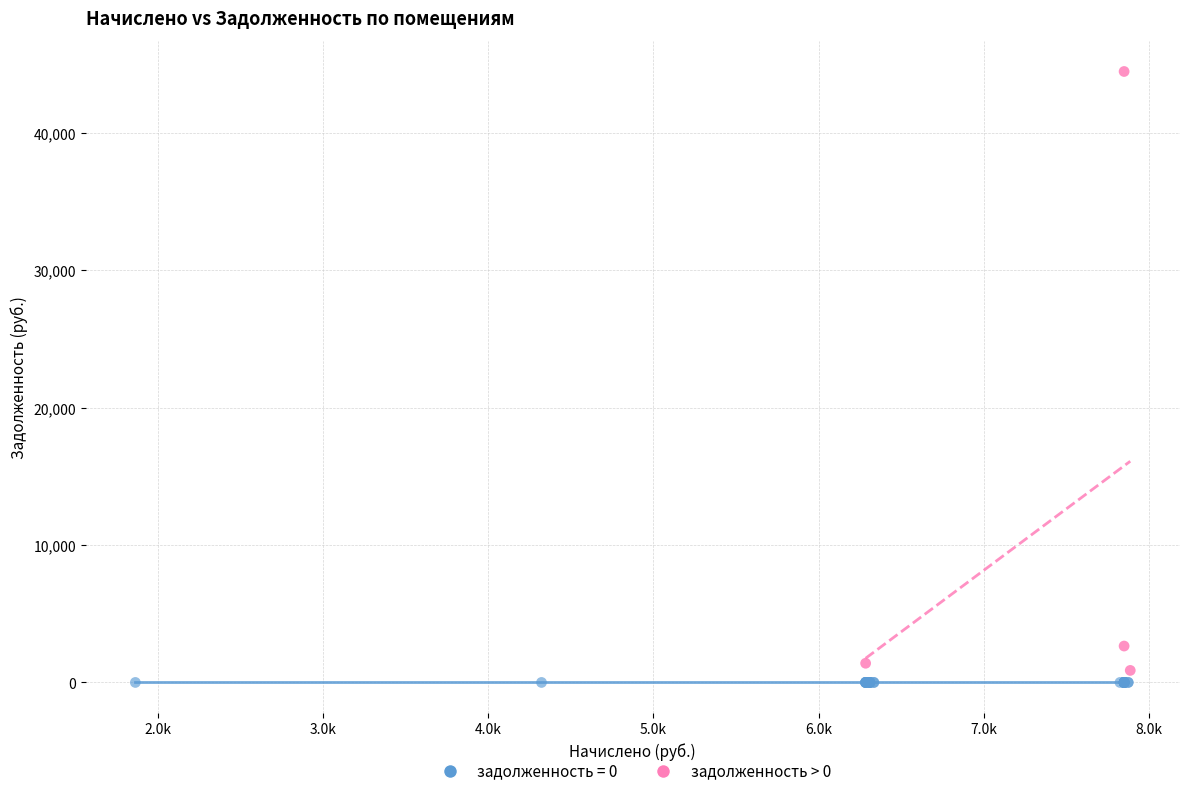

Which series reaches the maximum Y coordinate?

задолженность > 0